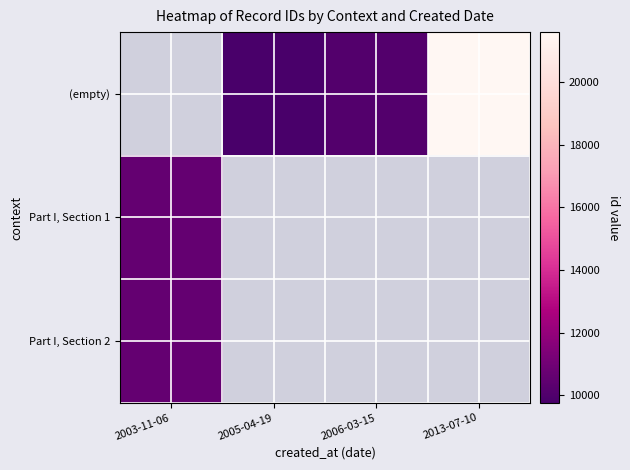

Which category has the highest value across all series?

2013-07-10